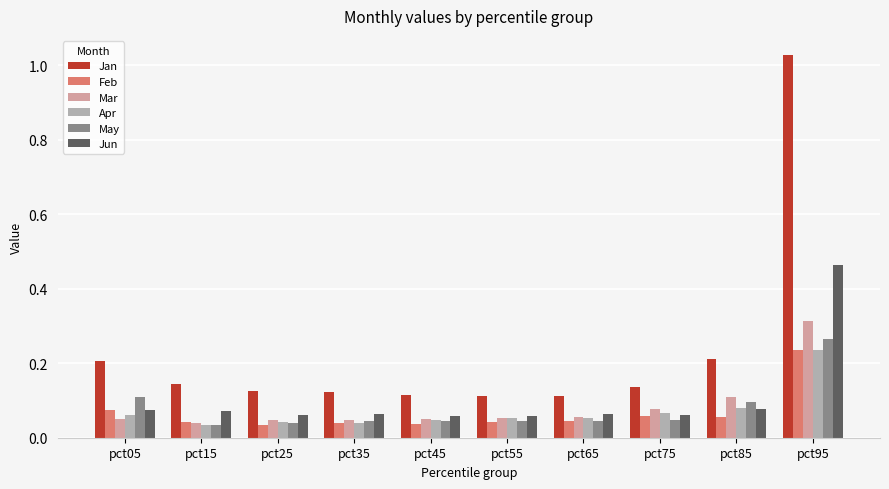

Which label corresponds to the largest value in the chart?

pct95